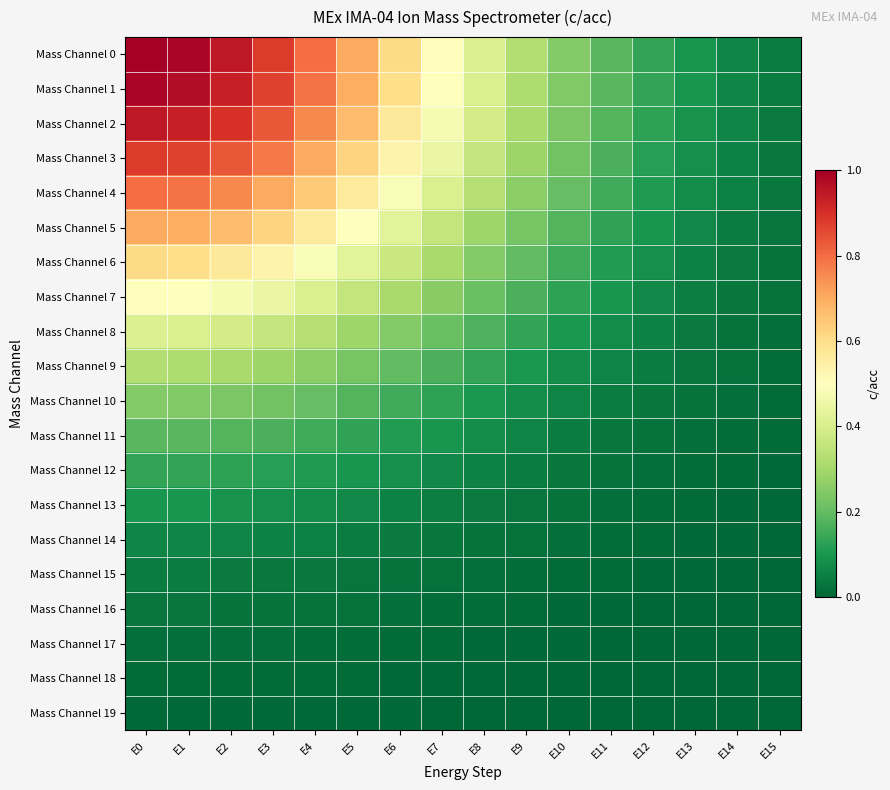

Reading left to right, list all the values displayed in this chart.

Mass Channel 0: E0=1.0	E1=1.0	E2=0.9	E3=0.9	E4=0.8	E5=0.7	E6=0.6	E7=0.5	E8=0.4	E9=0.3	E10=0.2	E11=0.2	E12=0.1	E13=0.1	E14=0.1	E15=0.0
Mass Channel 1: E0=1.0	E1=1.0	E2=0.9	E3=0.9	E4=0.8	E5=0.7	E6=0.6	E7=0.5	E8=0.4	E9=0.3	E10=0.2	E11=0.2	E12=0.1	E13=0.1	E14=0.1	E15=0.0
Mass Channel 2: E0=0.9	E1=0.9	E2=0.9	E3=0.8	E4=0.8	E5=0.7	E6=0.6	E7=0.5	E8=0.4	E9=0.3	E10=0.2	E11=0.2	E12=0.1	E13=0.1	E14=0.1	E15=0.0
Mass Channel 3: E0=0.9	E1=0.9	E2=0.8	E3=0.8	E4=0.7	E5=0.6	E6=0.5	E7=0.4	E8=0.4	E9=0.3	E10=0.2	E11=0.2	E12=0.1	E13=0.1	E14=0.1	E15=0.0
Mass Channel 4: E0=0.8	E1=0.8	E2=0.8	E3=0.7	E4=0.6	E5=0.6	E6=0.5	E7=0.4	E8=0.3	E9=0.3	E10=0.2	E11=0.1	E12=0.1	E13=0.1	E14=0.1	E15=0.0
Mass Channel 5: E0=0.7	E1=0.7	E2=0.7	E3=0.6	E4=0.6	E5=0.5	E6=0.4	E7=0.4	E8=0.3	E9=0.2	E10=0.2	E11=0.1	E12=0.1	E13=0.1	E14=0.0	E15=0.0
Mass Channel 6: E0=0.6	E1=0.6	E2=0.6	E3=0.5	E4=0.5	E5=0.4	E6=0.4	E7=0.3	E8=0.2	E9=0.2	E10=0.2	E11=0.1	E12=0.1	E13=0.1	E14=0.0	E15=0.0
Mass Channel 7: E0=0.5	E1=0.5	E2=0.5	E3=0.4	E4=0.4	E5=0.4	E6=0.3	E7=0.3	E8=0.2	E9=0.2	E10=0.1	E11=0.1	E12=0.1	E13=0.0	E14=0.0	E15=0.0
Mass Channel 8: E0=0.4	E1=0.4	E2=0.4	E3=0.4	E4=0.3	E5=0.3	E6=0.2	E7=0.2	E8=0.2	E9=0.1	E10=0.1	E11=0.1	E12=0.1	E13=0.0	E14=0.0	E15=0.0
Mass Channel 9: E0=0.3	E1=0.3	E2=0.3	E3=0.3	E4=0.3	E5=0.2	E6=0.2	E7=0.2	E8=0.1	E9=0.1	E10=0.1	E11=0.1	E12=0.0	E13=0.0	E14=0.0	E15=0.0
Mass Channel 10: E0=0.2	E1=0.2	E2=0.2	E3=0.2	E4=0.2	E5=0.2	E6=0.2	E7=0.1	E8=0.1	E9=0.1	E10=0.1	E11=0.0	E12=0.0	E13=0.0	E14=0.0	E15=0.0
Mass Channel 11: E0=0.2	E1=0.2	E2=0.2	E3=0.2	E4=0.1	E5=0.1	E6=0.1	E7=0.1	E8=0.1	E9=0.1	E10=0.0	E11=0.0	E12=0.0	E13=0.0	E14=0.0	E15=0.0
Mass Channel 12: E0=0.1	E1=0.1	E2=0.1	E3=0.1	E4=0.1	E5=0.1	E6=0.1	E7=0.1	E8=0.1	E9=0.0	E10=0.0	E11=0.0	E12=0.0	E13=0.0	E14=0.0	E15=0.0
Mass Channel 13: E0=0.1	E1=0.1	E2=0.1	E3=0.1	E4=0.1	E5=0.1	E6=0.1	E7=0.0	E8=0.0	E9=0.0	E10=0.0	E11=0.0	E12=0.0	E13=0.0	E14=0.0	E15=0.0
Mass Channel 14: E0=0.1	E1=0.1	E2=0.1	E3=0.1	E4=0.1	E5=0.0	E6=0.0	E7=0.0	E8=0.0	E9=0.0	E10=0.0	E11=0.0	E12=0.0	E13=0.0	E14=0.0	E15=0.0
Mass Channel 15: E0=0.0	E1=0.0	E2=0.0	E3=0.0	E4=0.0	E5=0.0	E6=0.0	E7=0.0	E8=0.0	E9=0.0	E10=0.0	E11=0.0	E12=0.0	E13=0.0	E14=0.0	E15=0.0
Mass Channel 16: E0=0.0	E1=0.0	E2=0.0	E3=0.0	E4=0.0	E5=0.0	E6=0.0	E7=0.0	E8=0.0	E9=0.0	E10=0.0	E11=0.0	E12=0.0	E13=0.0	E14=0.0	E15=0.0
Mass Channel 17: E0=0.0	E1=0.0	E2=0.0	E3=0.0	E4=0.0	E5=0.0	E6=0.0	E7=0.0	E8=0.0	E9=0.0	E10=0.0	E11=0.0	E12=0.0	E13=0.0	E14=0.0	E15=0.0
Mass Channel 18: E0=0.0	E1=0.0	E2=0.0	E3=0.0	E4=0.0	E5=0.0	E6=0.0	E7=0.0	E8=0.0	E9=0.0	E10=0.0	E11=0.0	E12=0.0	E13=0.0	E14=0.0	E15=0.0
Mass Channel 19: E0=0.0	E1=0.0	E2=0.0	E3=0.0	E4=0.0	E5=0.0	E6=0.0	E7=0.0	E8=0.0	E9=0.0	E10=0.0	E11=0.0	E12=0.0	E13=0.0	E14=0.0	E15=0.0